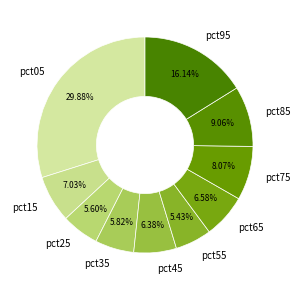

How many slices are in this pie chart?

10